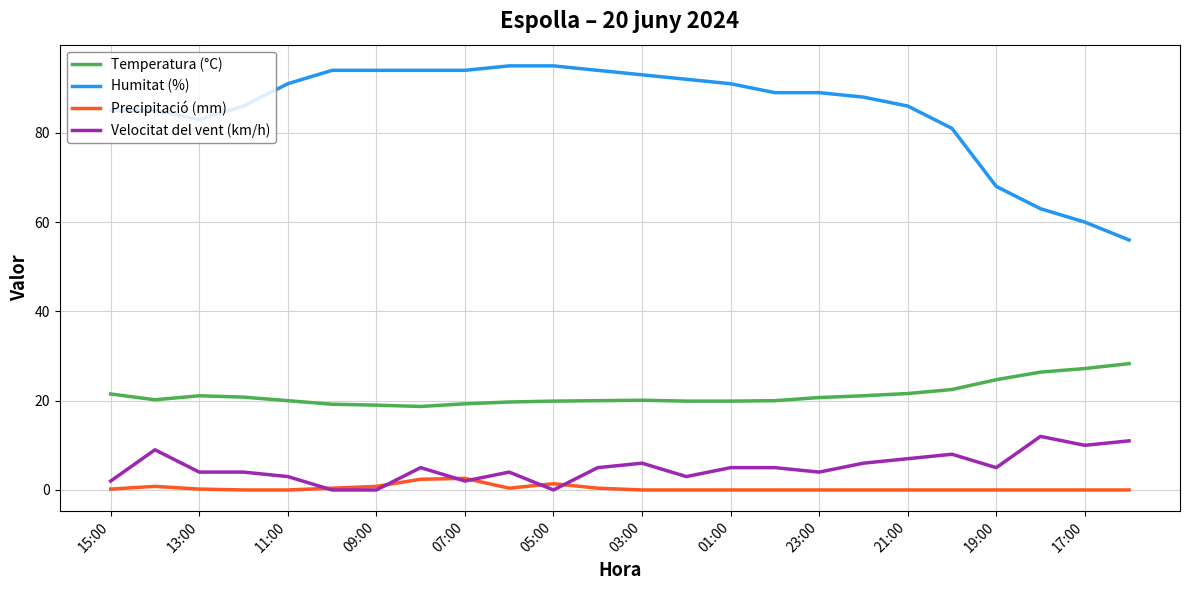

What is the maximum value for Temperatura (°C)?

28.3